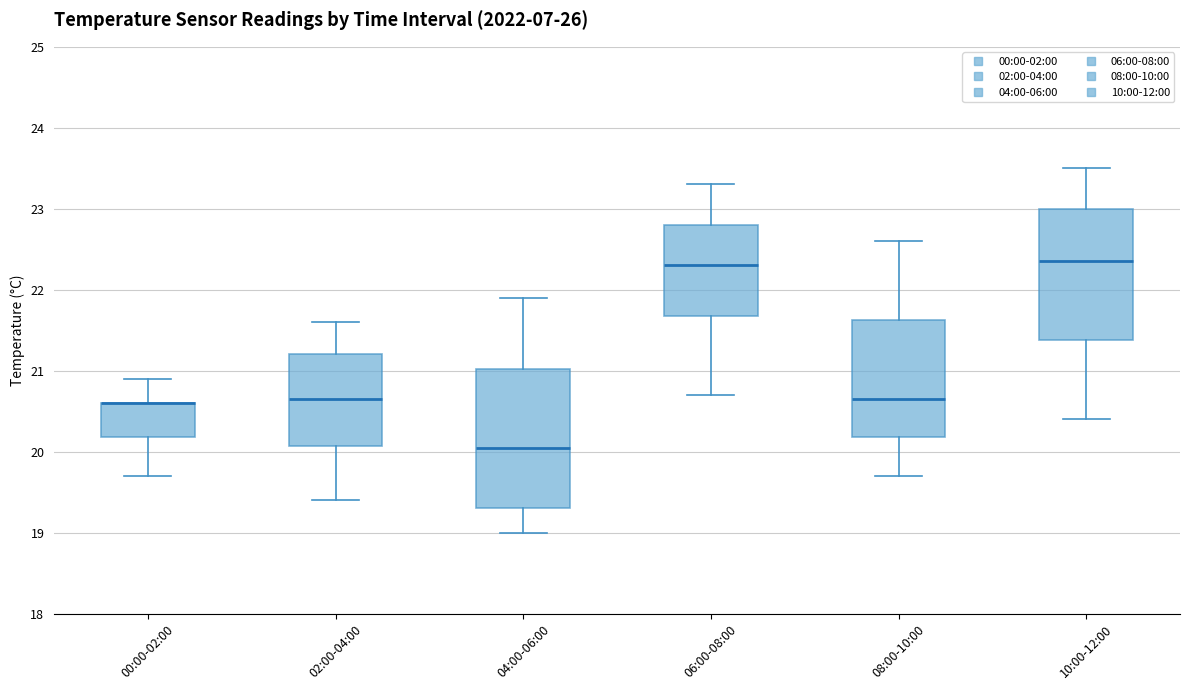

Reading left to right, read every box against the y-axis: the position of its median line, the range the box covers, and the ends of its whiskers. The values are not printed on the chart, so give them approximately, as read against the axis.

00:00-02:00: median 20.6 (drawn on the box's upper edge), box 20.2 to 20.6, whiskers 19.7 to 20.9
02:00-04:00: median 20.7, box 20.1 to 21.2, whiskers 19.4 to 21.6
04:00-06:00: median 20.1, box 19.3 to 21.0, whiskers 19.0 to 21.9
06:00-08:00: median 22.3, box 21.7 to 22.8, whiskers 20.7 to 23.3
08:00-10:00: median 20.7, box 20.2 to 21.6, whiskers 19.7 to 22.6
10:00-12:00: median 22.4, box 21.4 to 23.0, whiskers 20.4 to 23.5